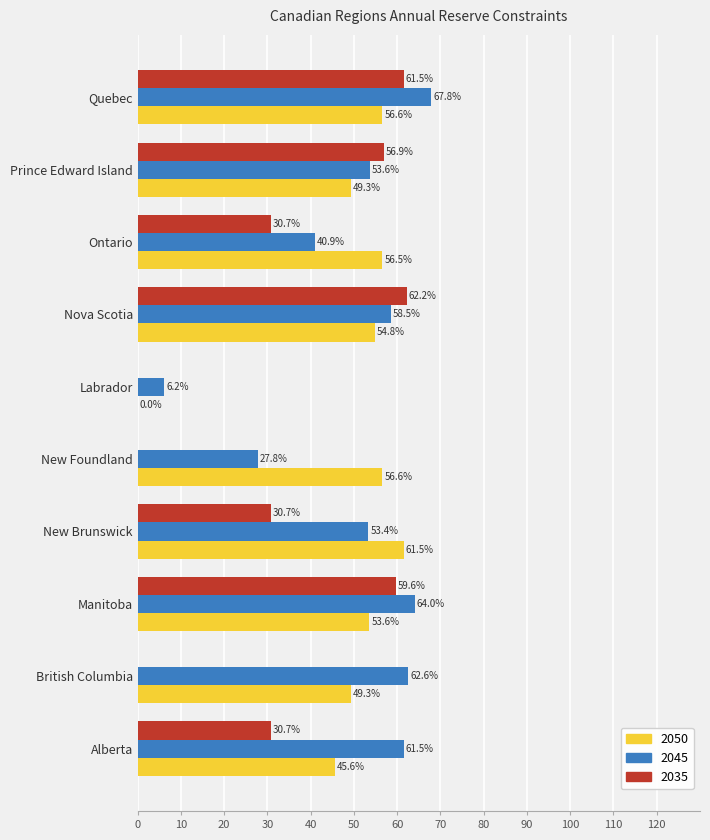

Between Alberta and Ontario, which series saw the biggest shift?

2045